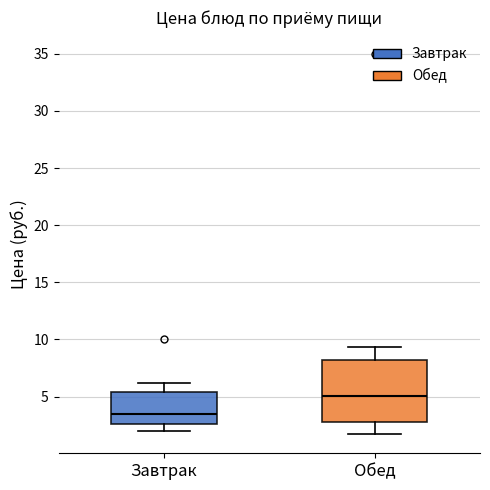

Which box's median line is the lowest?

Завтрак